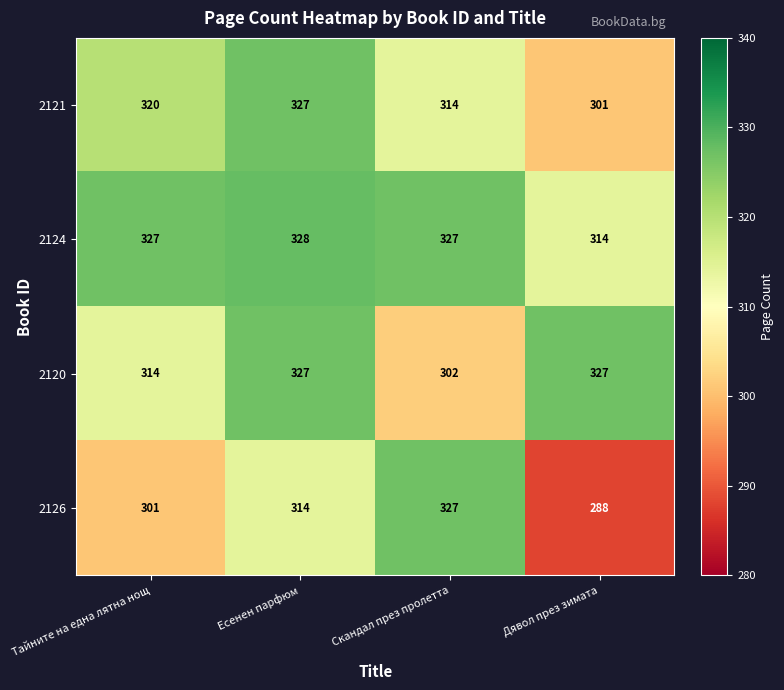

At how many categories does at least one series exceed 324?

4